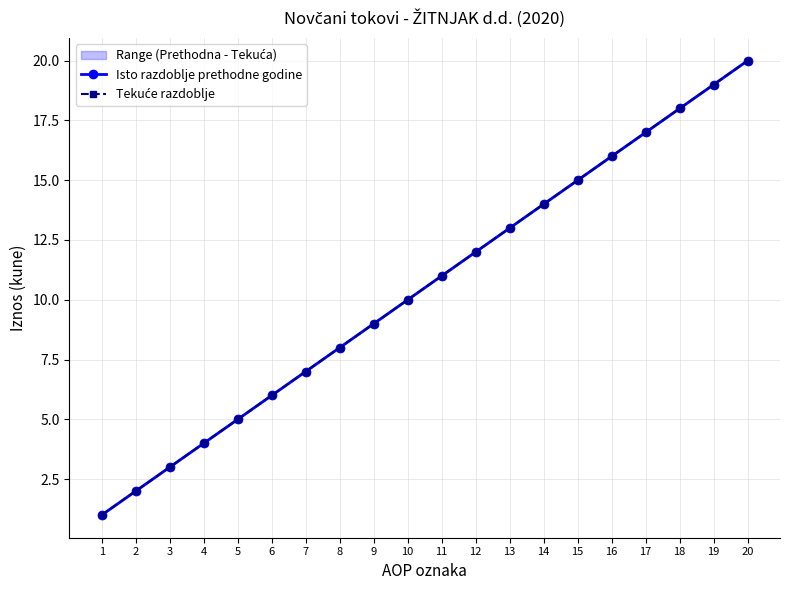

What is the average value of the Tekuće razdoblje series?

10